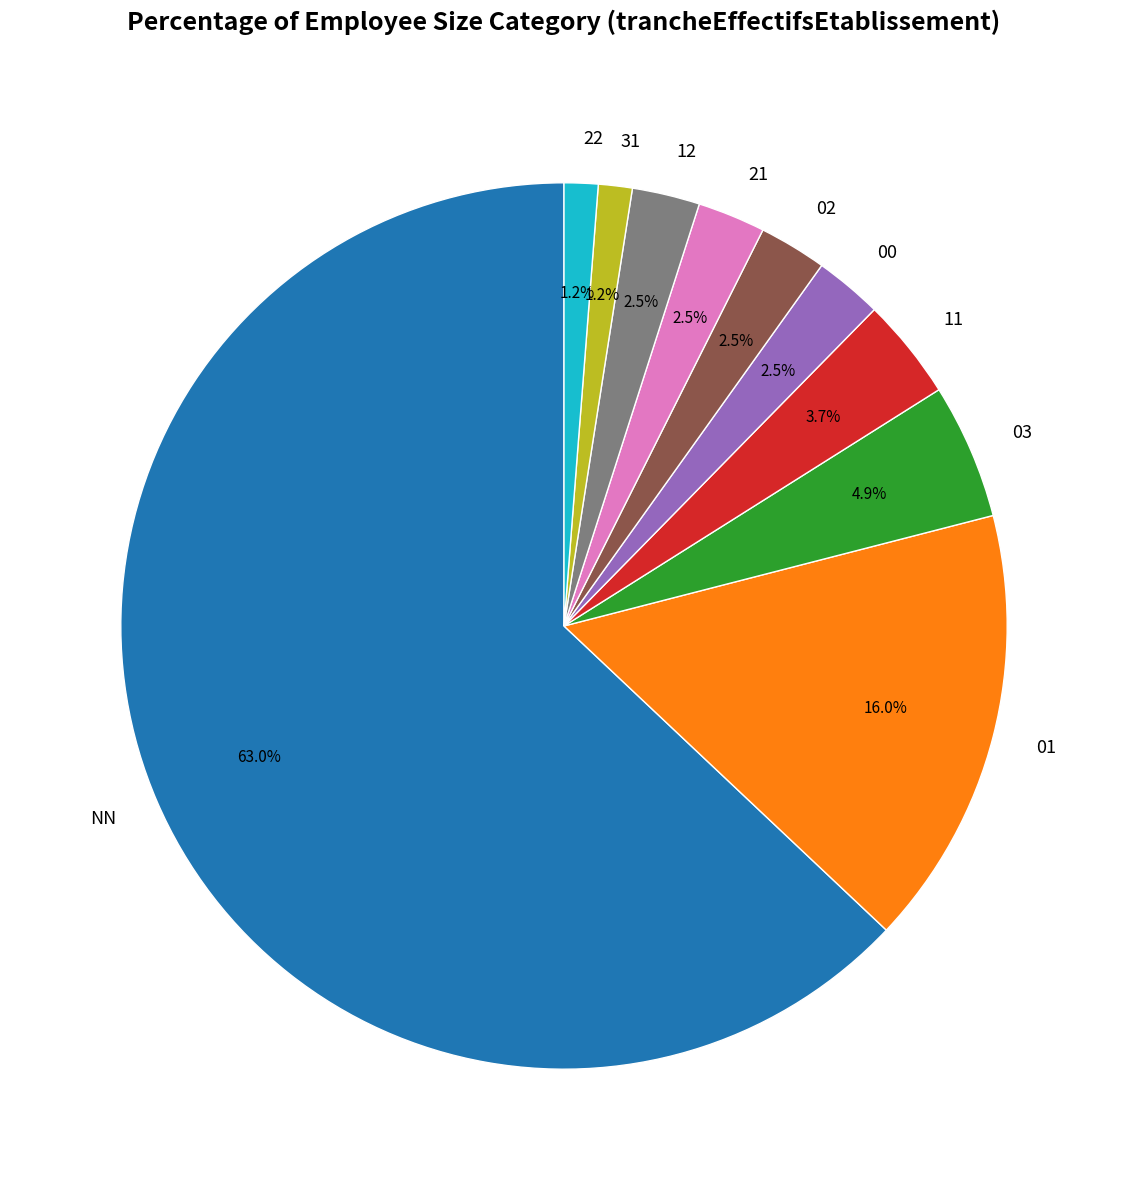

How many slices are in this pie chart?

10